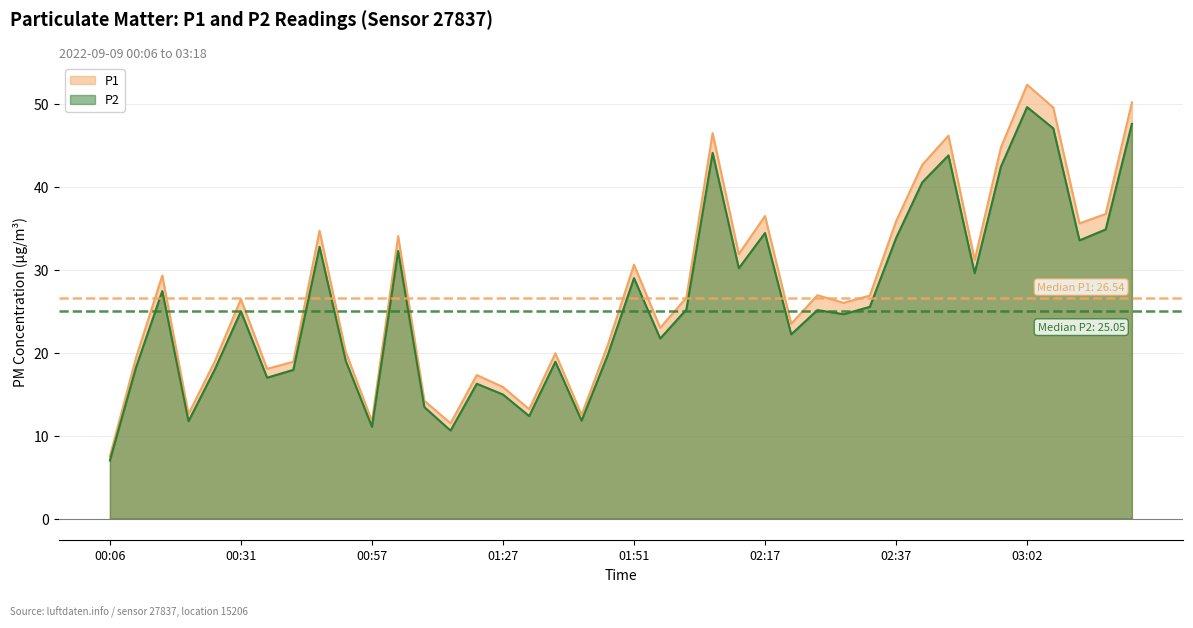

What is the label of the 5th point from the left?

00:27